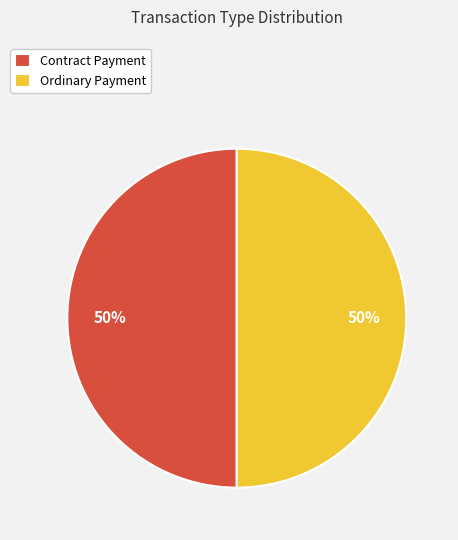

True or false: Ordinary Payment accounts for 50% of the total.

True